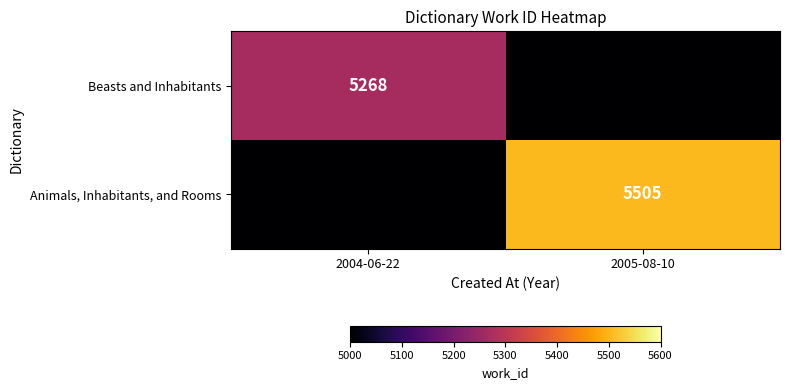

The value of Animals, Inhabitants, and Rooms at 2005-08-10 is 5505. True or false?

True